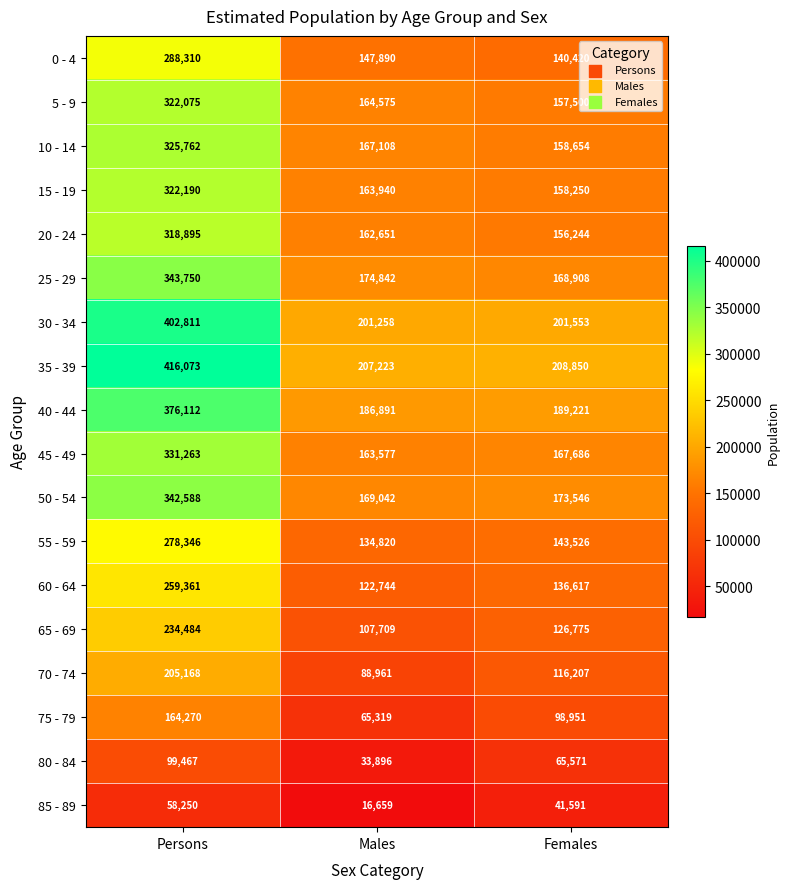

What is the average value of the 80 - 84 series?

66311